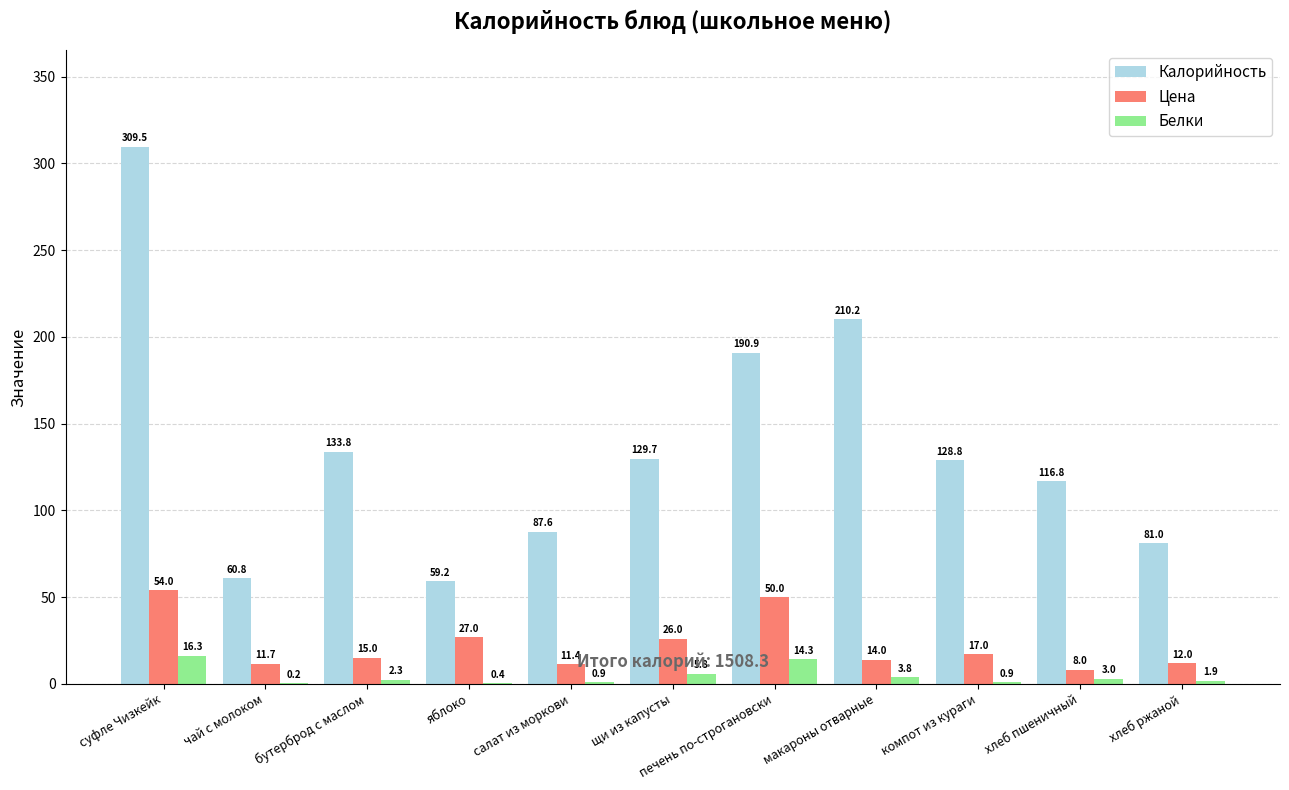

Between салат из моркови and щи из капусты, which series saw the biggest shift?

Калорийность